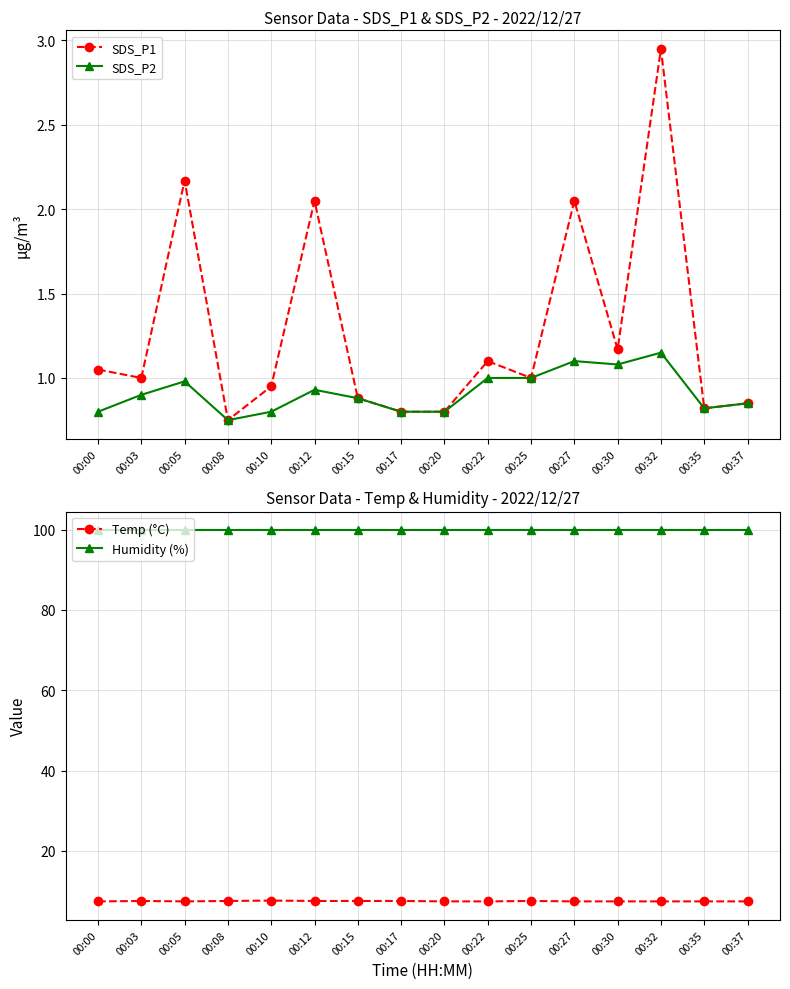

What is the value of the Humidity (%) point at the 13th from the left?

99.9